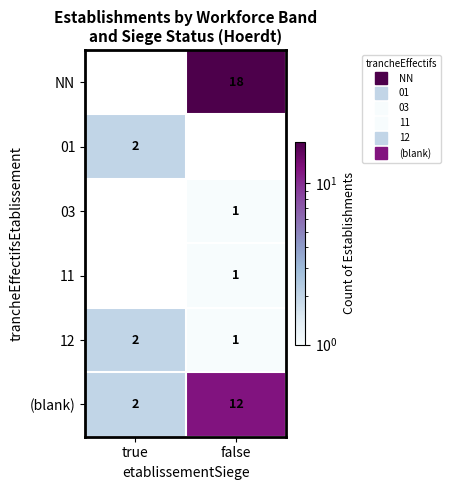

Which label corresponds to the smallest value in the chart?

false